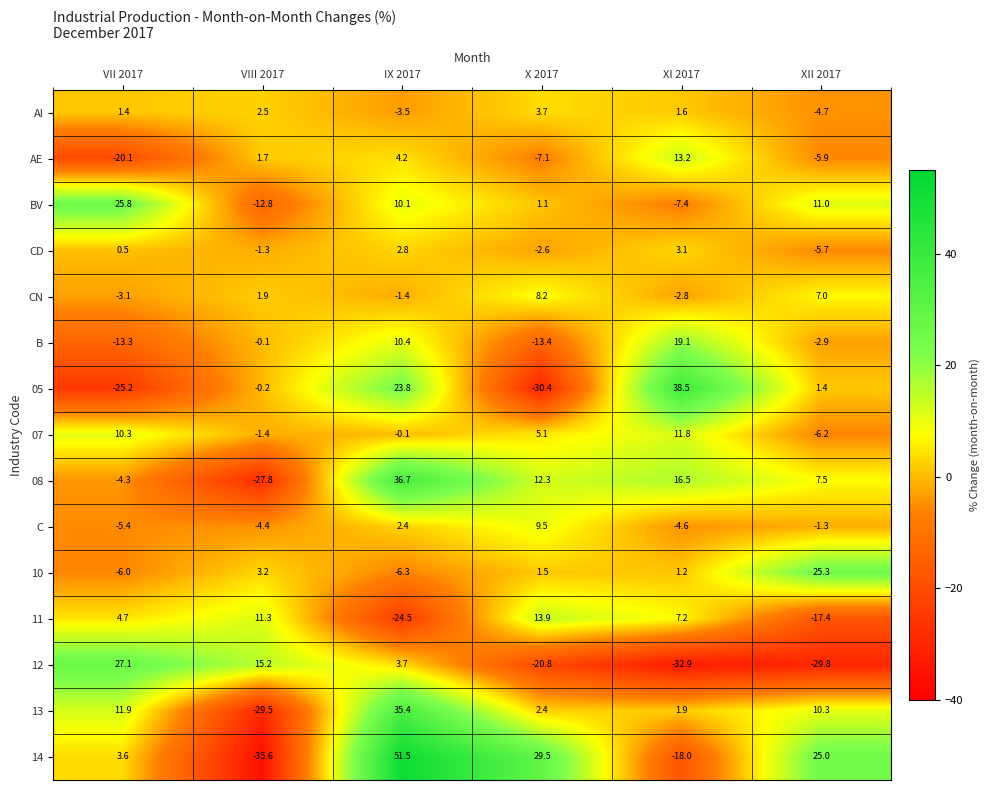

What is the maximum value shown in the chart?

51.5